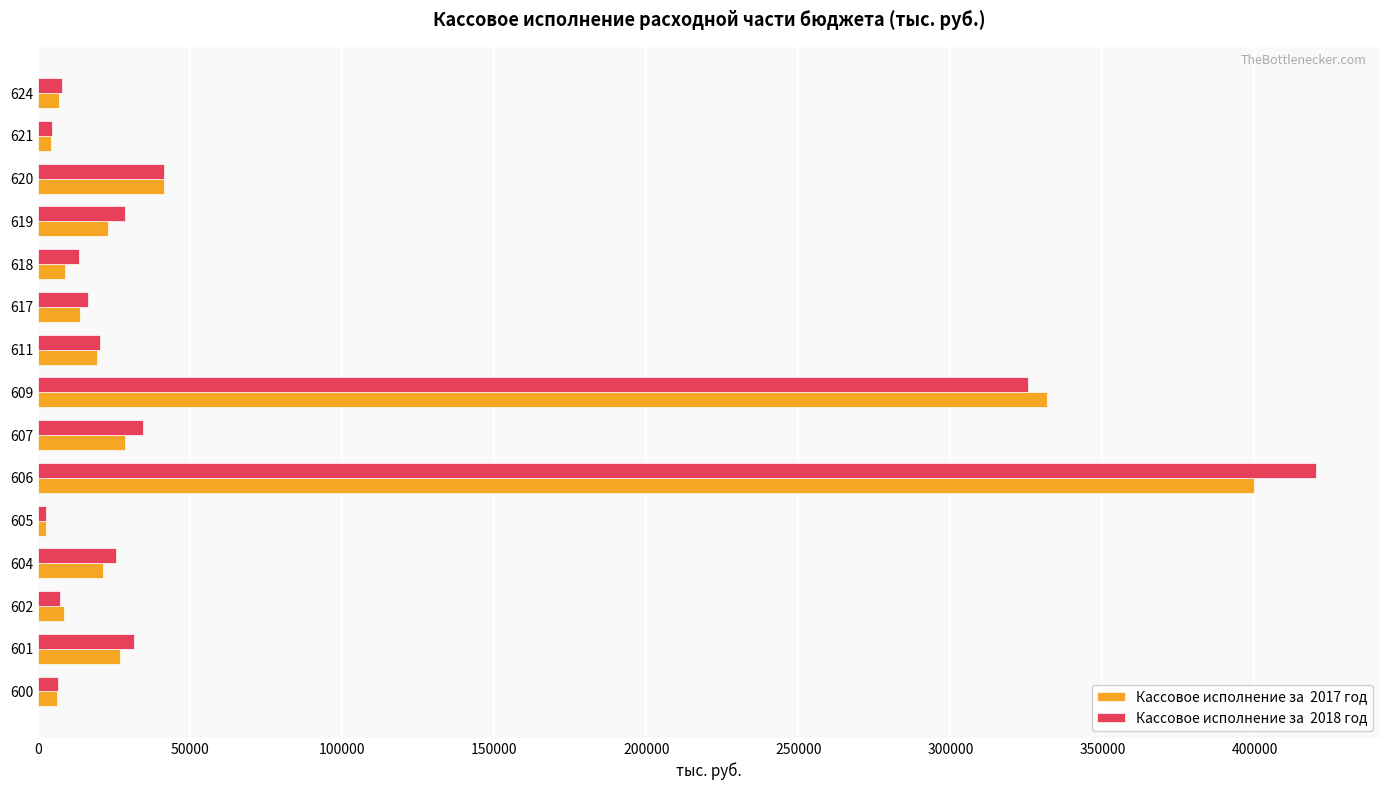

At which category is the sum across all series the highest?

606